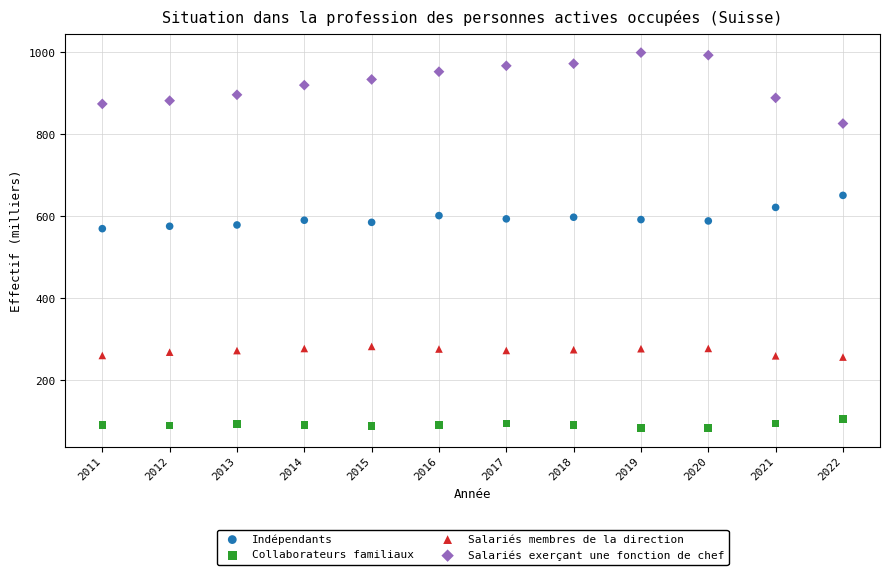

Which series has the widest spread of Y values?

Salariés exerçant une fonction de chef